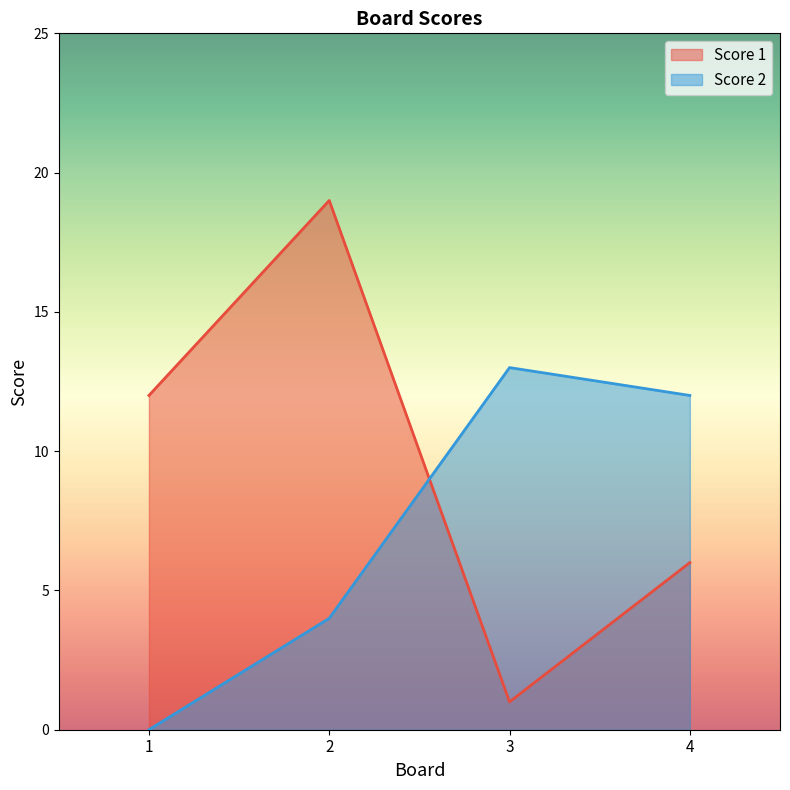

Is it true that Score 2 equals 0 at 1?

True